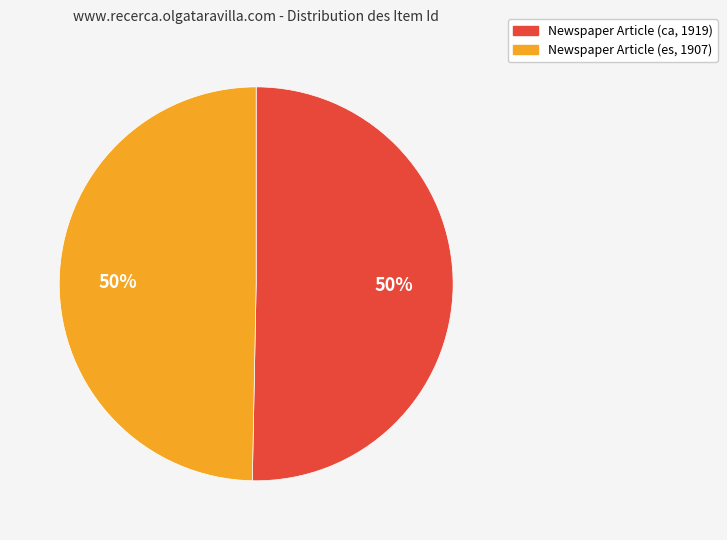

To the nearest percent, what is the average slice percentage?

50%